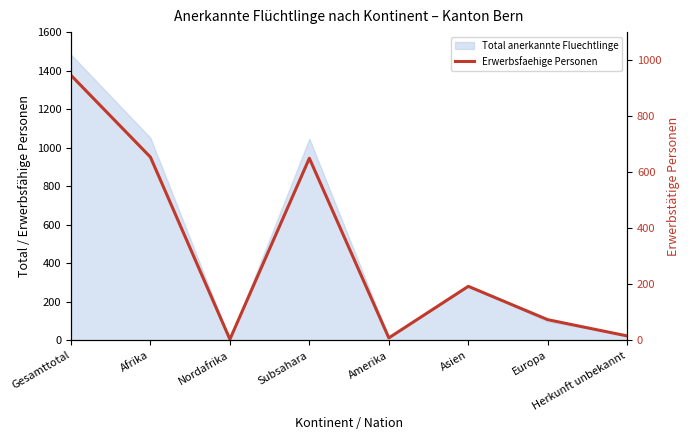

Reading right to left, what are all the values shown in this chart?

Herkunft unbekannt=16	Europa=74	Asien=193	Amerika=9	Subsahara=650	Nordafrika=4	Afrika=654	Gesamttotal=946